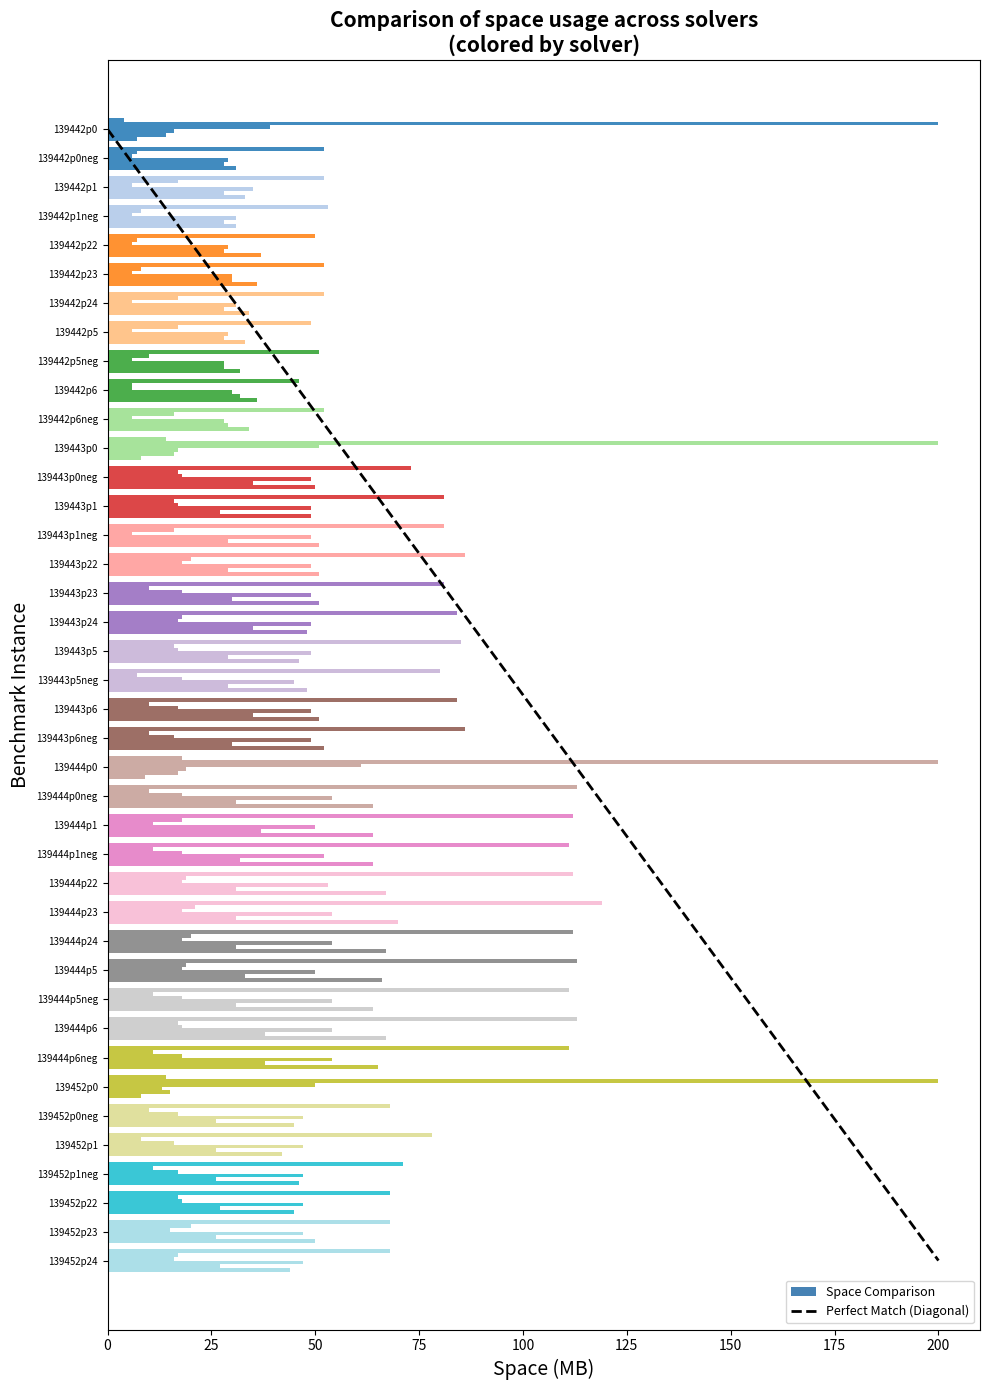

The value of abcbmc3 at 139444p24 is 18. True or false?

True